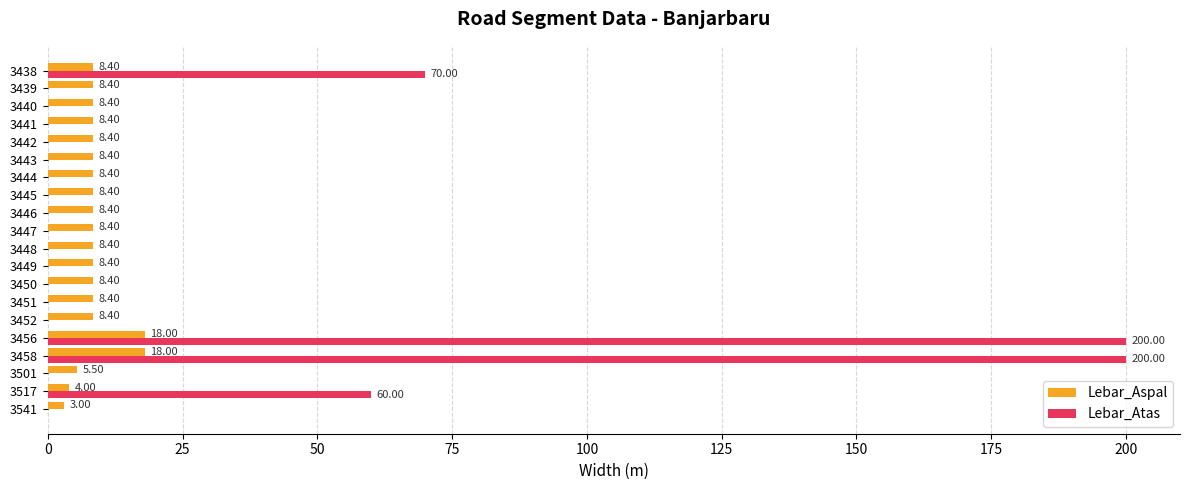

What is the sum of the Lebar_Aspal values at 3444 and 3448?

16.8